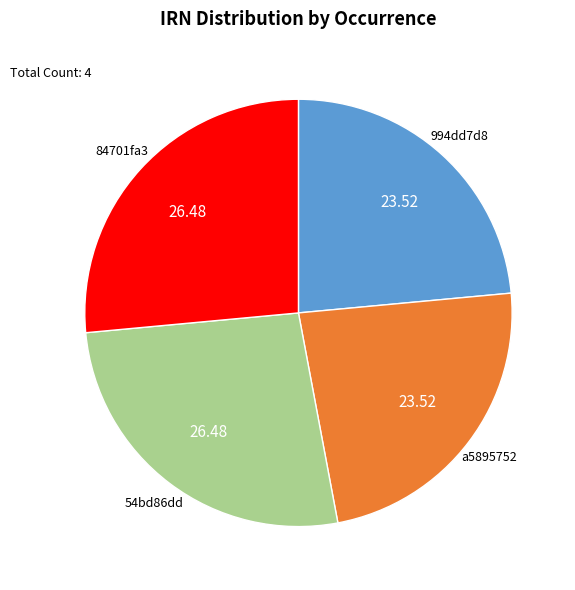

Is there any slice that represents more than half of the pie?

No